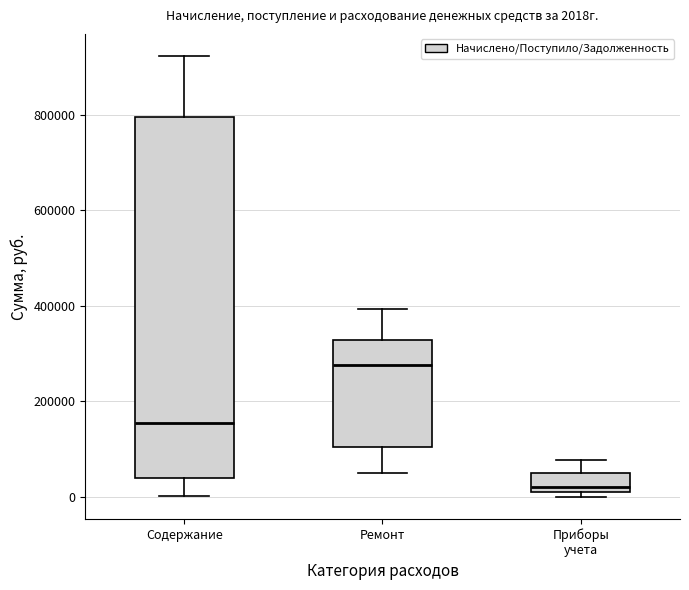

Which box has the lowest median line?

Приборы учета